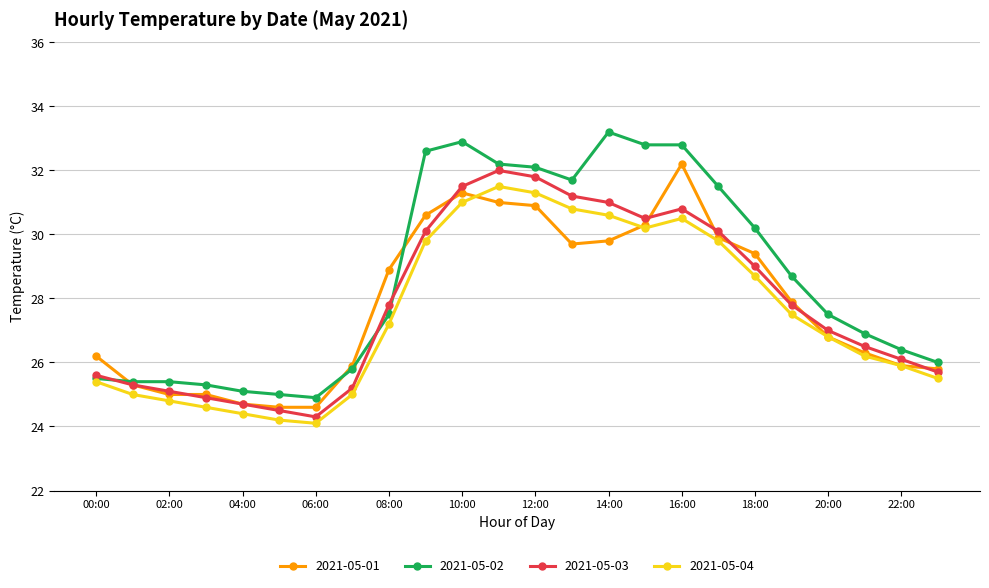

Which series has the largest total across all categories?

2021-05-02